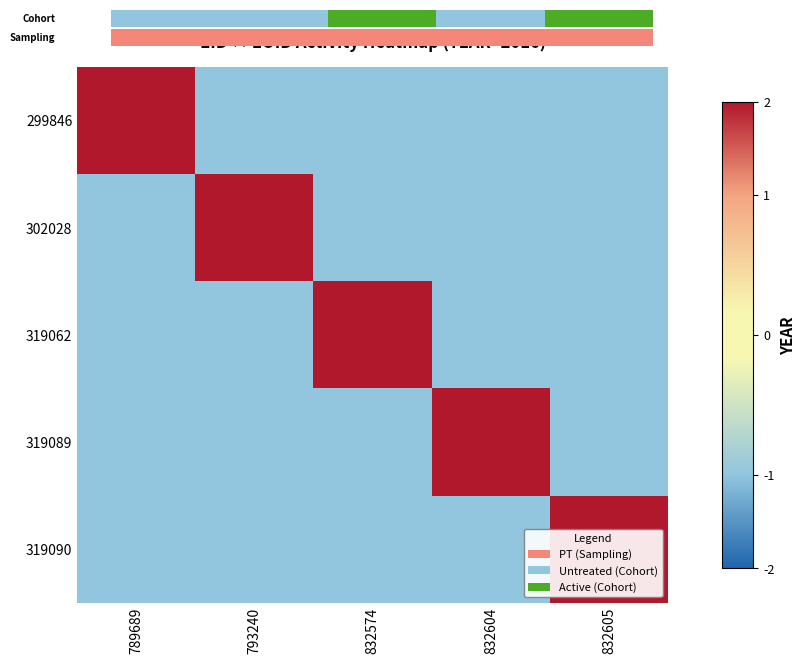

How many series are shown in this chart?

5